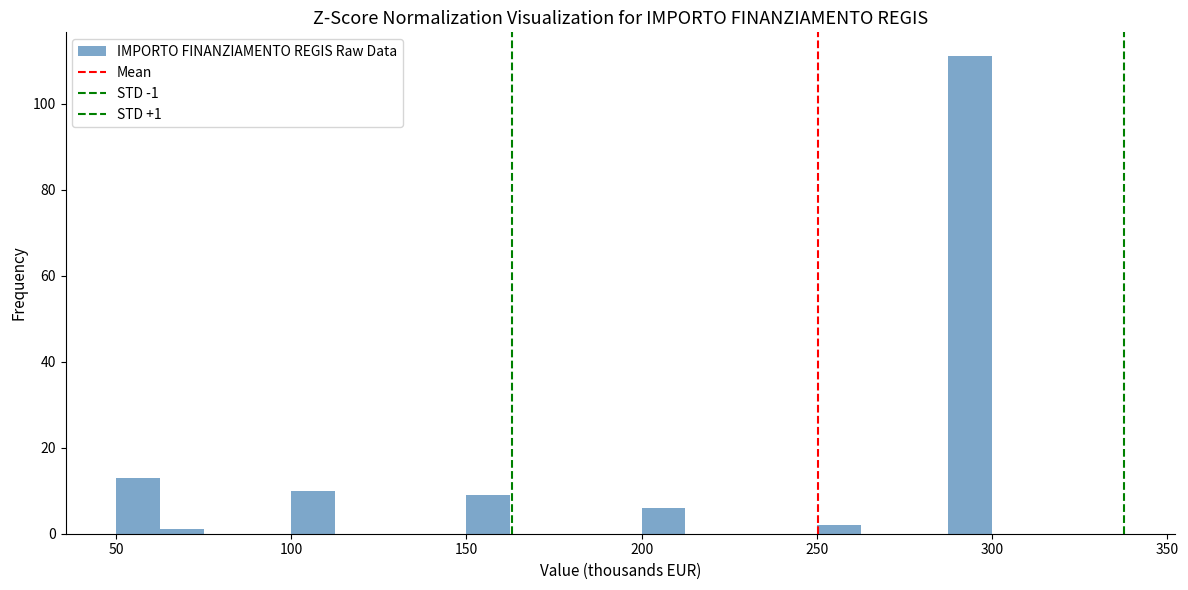

Read against the x-axis, roughly where is the centre of the tallest bar?

295